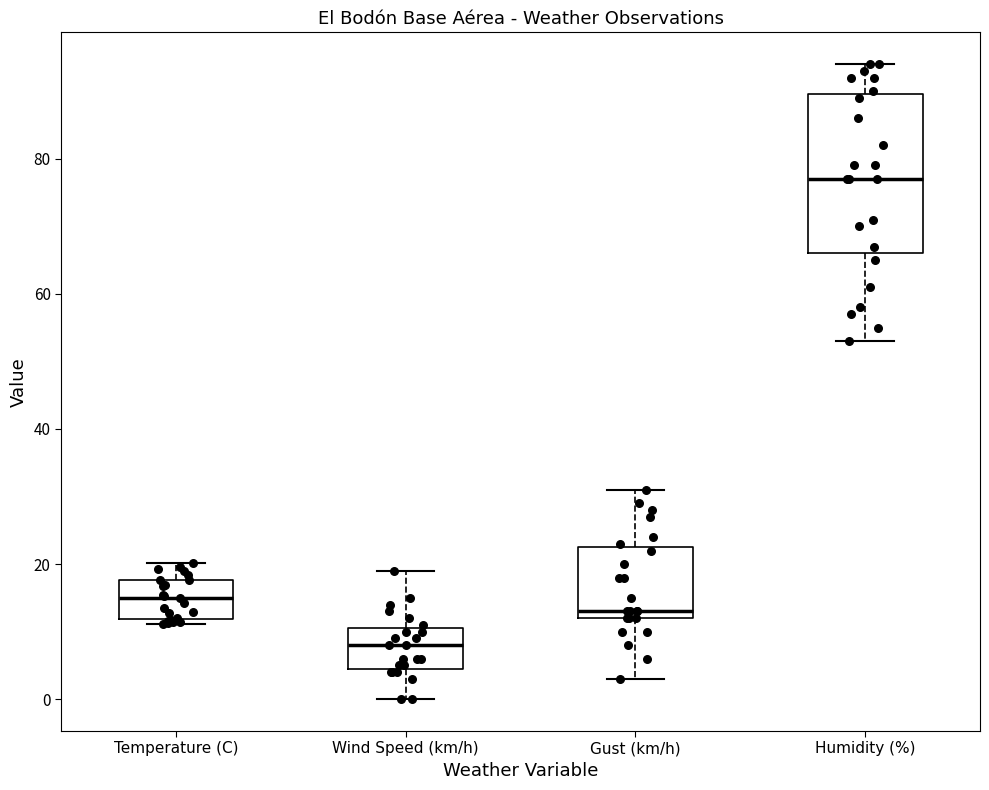

Reading left to right, transcribe this box plot: for each box, give where its median line is, the range the box spans, and where its two whiskers end, as read against the y-axis. The values are not printed on the chart, so give them approximately, as read against the axis.

Temperature (C): median 16, box 12 to 18, whiskers 12 (just below the box's lower edge) to 20
Wind Speed (km/h): median 8, box 4 to 10, whiskers 0 to 20
Gust (km/h): median 14, box 12 to 22, whiskers 4 to 32
Humidity (%): median 78, box 66 to 90, whiskers 54 to 94